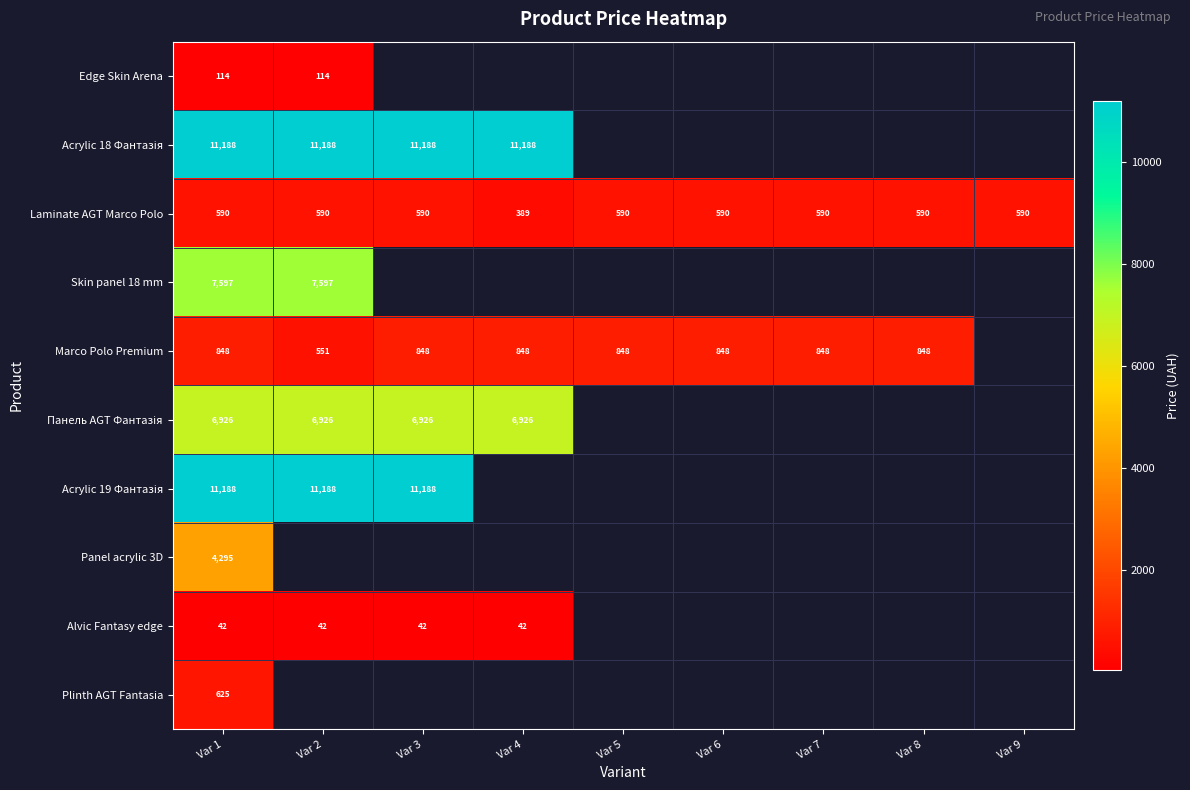

Count the number of categories in the chart.

9